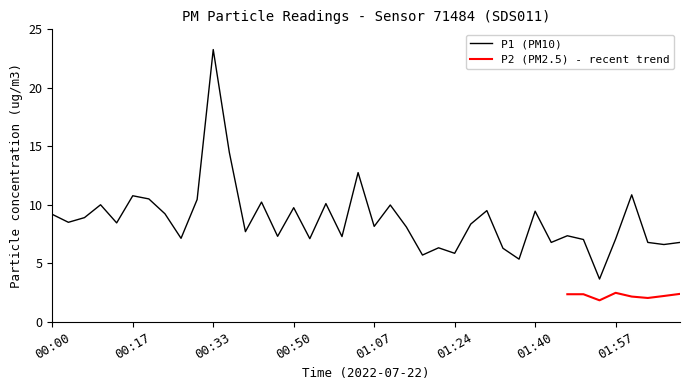

Does the chart display data point markers on the line(s)?

No